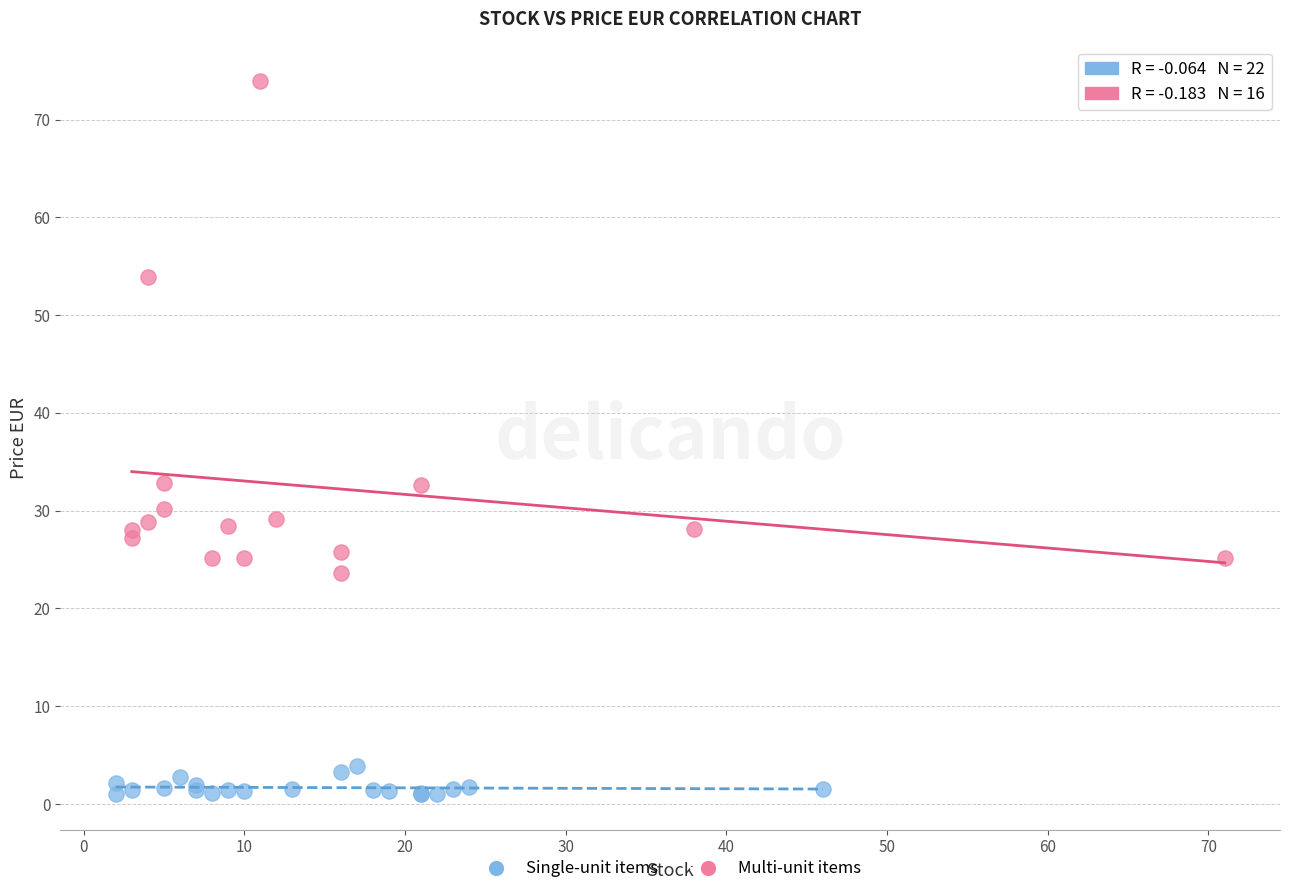

Which series contains the lowest Y value?

Single-unit items